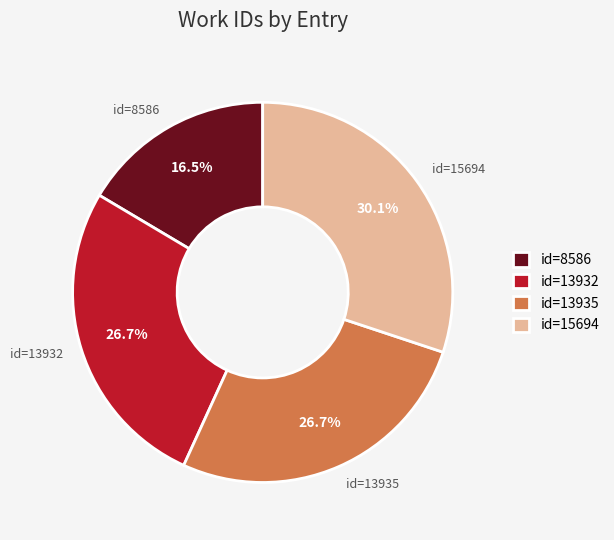

To the nearest percent, what is the average slice percentage?

25%